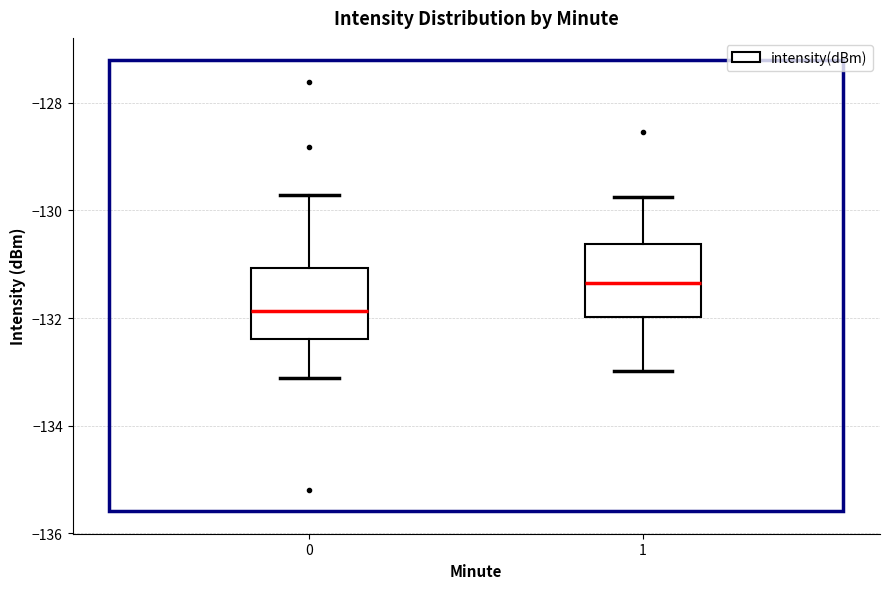

Reading left to right, read every box against the y-axis: the position of its median line, the range the box covers, and the ends of its whiskers. The values are not printed on the chart, so give them approximately, as read against the axis.

0: median -131.8, box -132.4 to -131.0, whiskers -133.2 to -129.8
1: median -131.4, box -132.0 to -130.6, whiskers -133.0 to -129.8